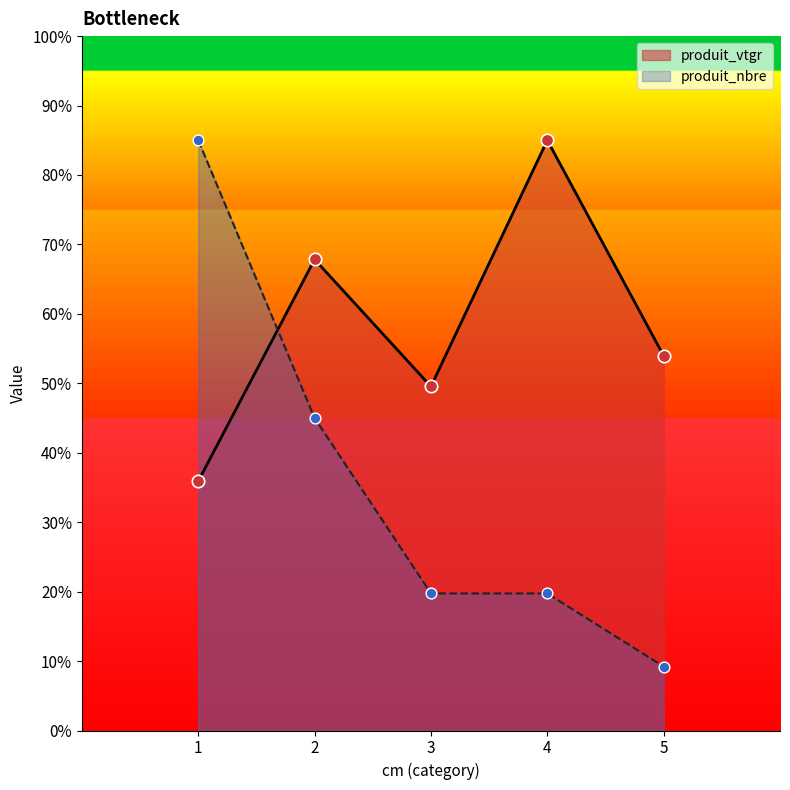

At how many categories does at least one series exceed 82?

2